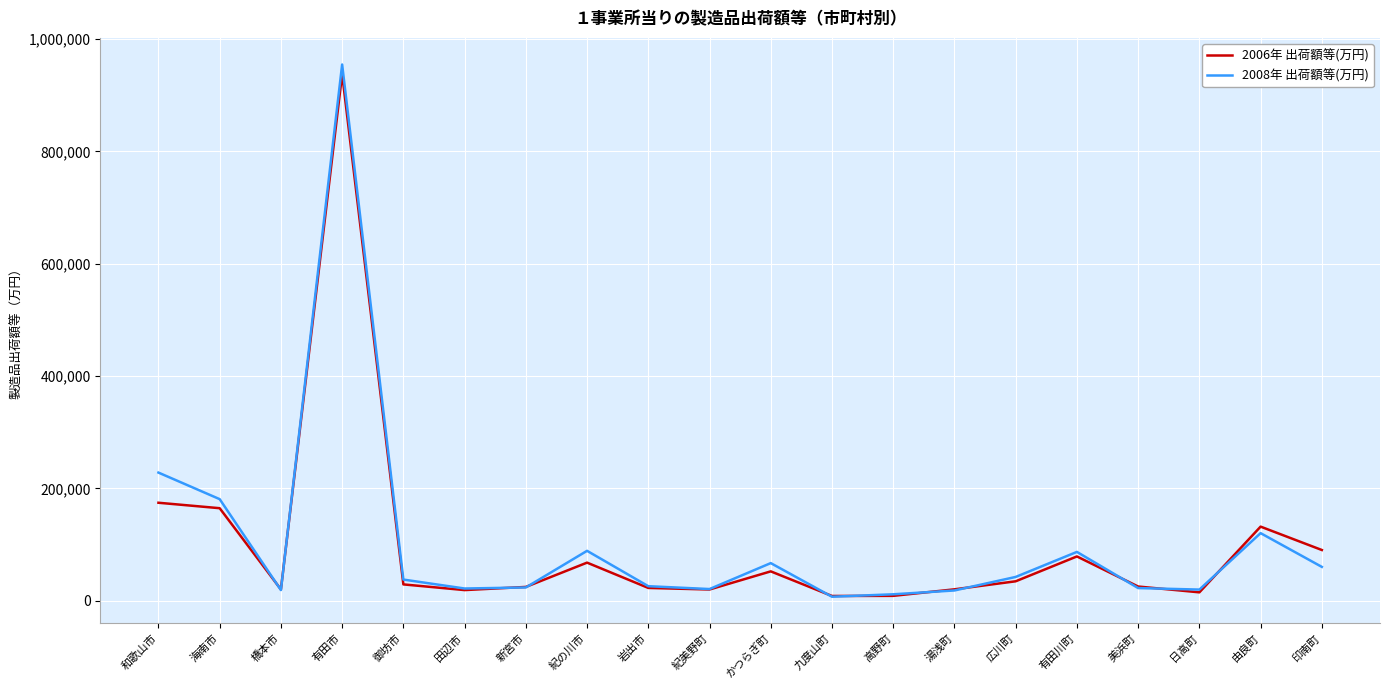

Rank the series at 和歌山市 from lowest to highest value.

2006年 出荷額等(万円), 2008年 出荷額等(万円)